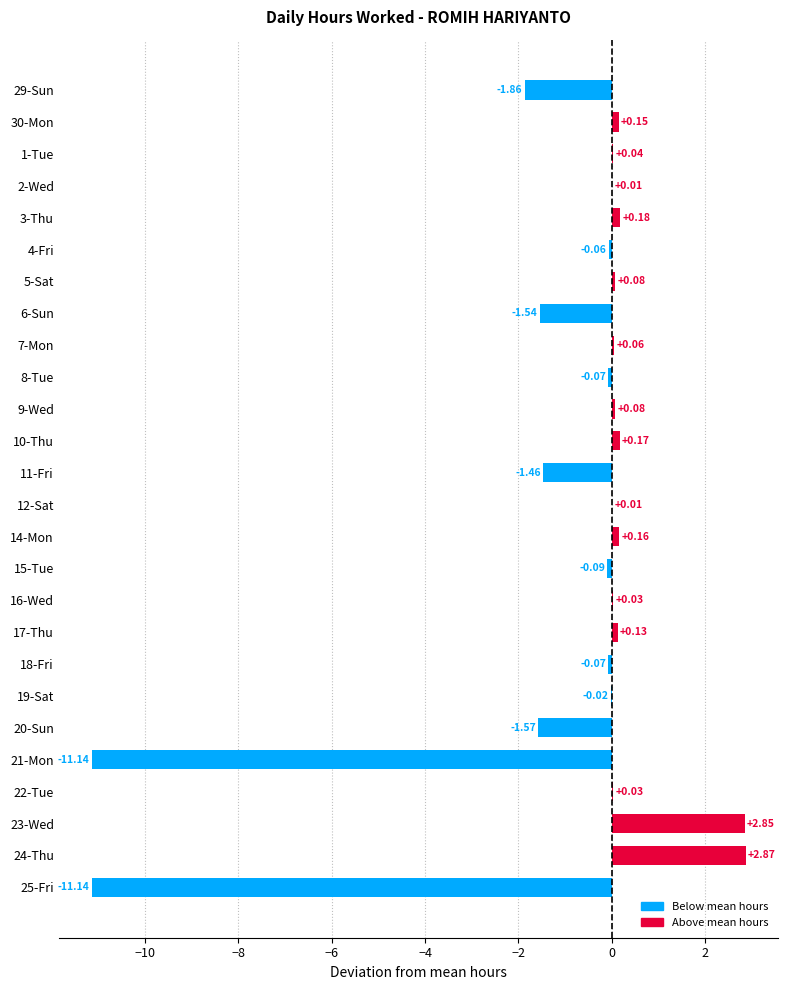

Count the number of categories in the chart.

26